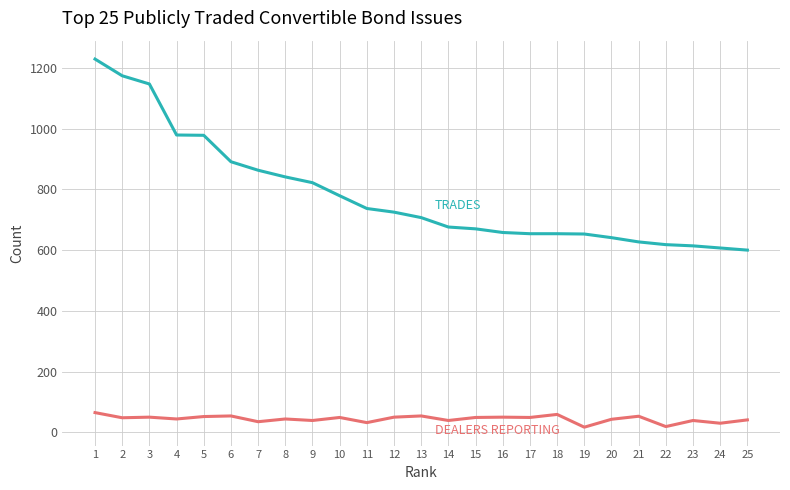

How many lines are shown in the chart?

2